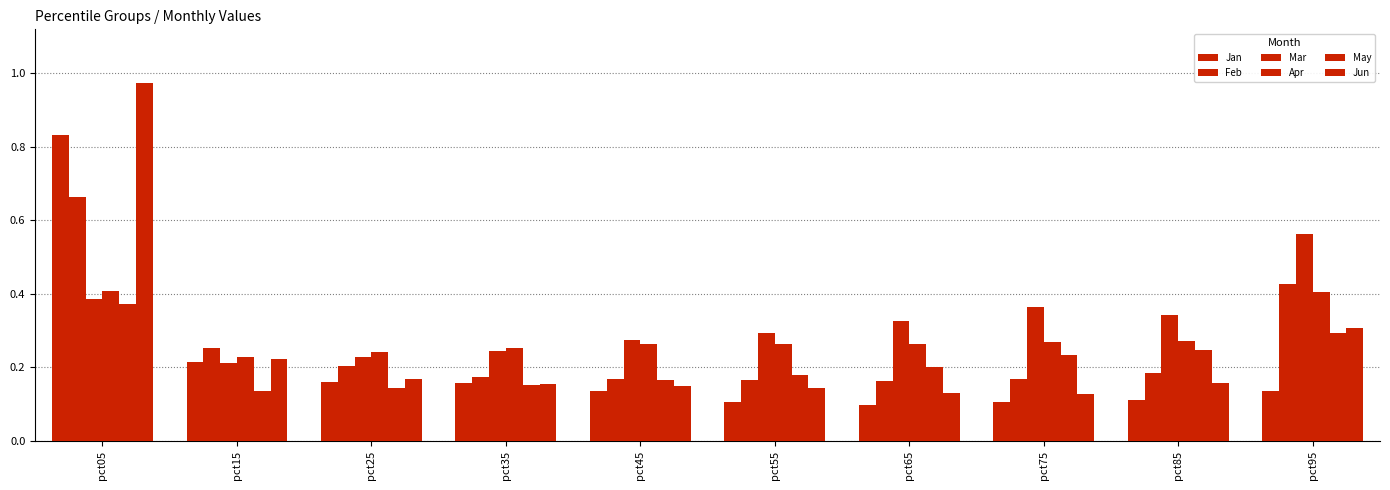

How many bars are there in total?

60